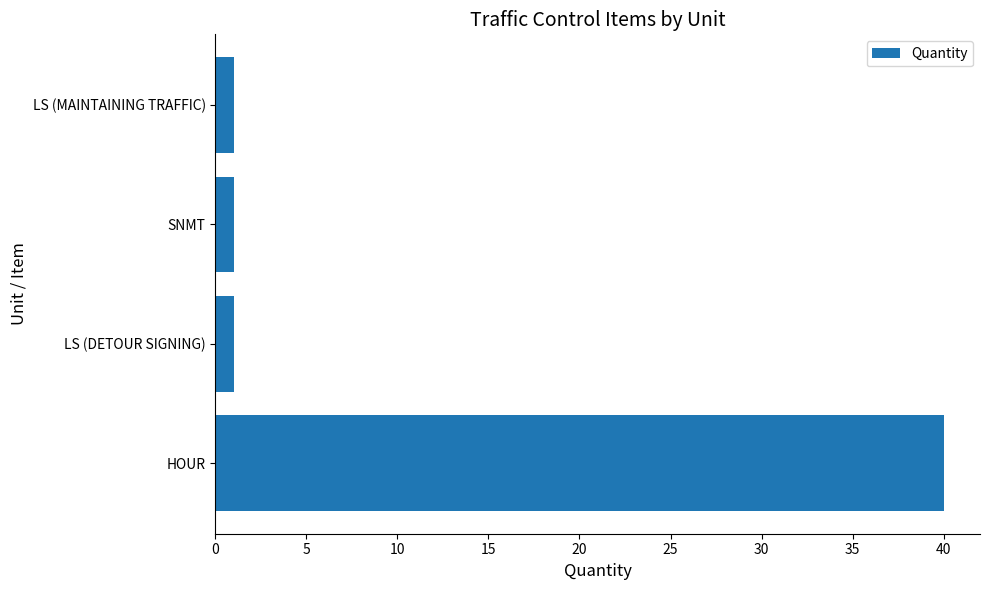

What is the greatest value displayed?

40